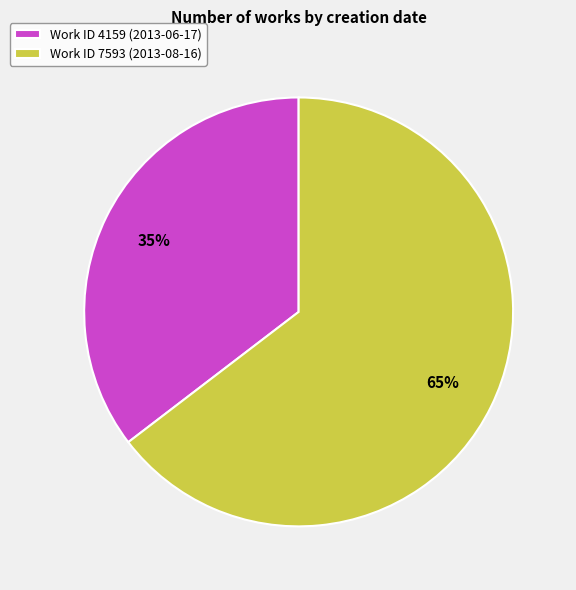

True or false: Work ID 7593 (2013-08-16) accounts for 65% of the total.

True